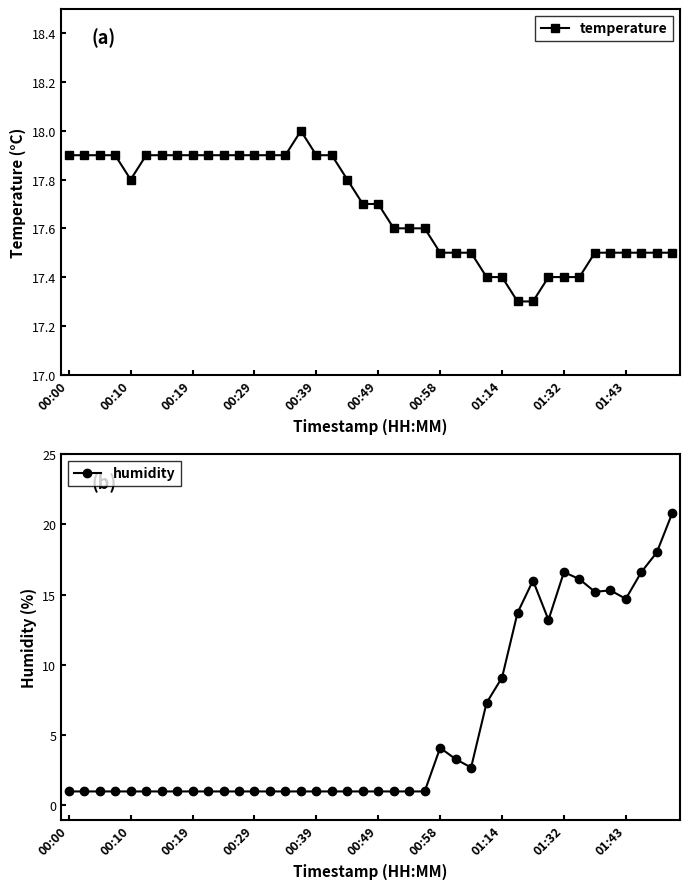

Count the number of categories in the chart.

40